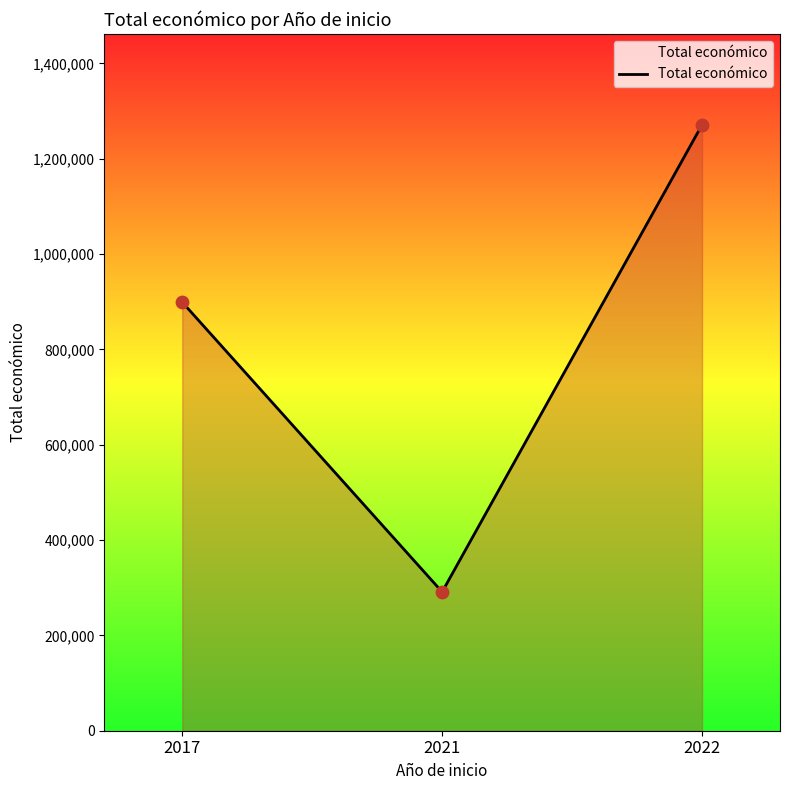

Between 2022 and 2021, which is larger?

2022